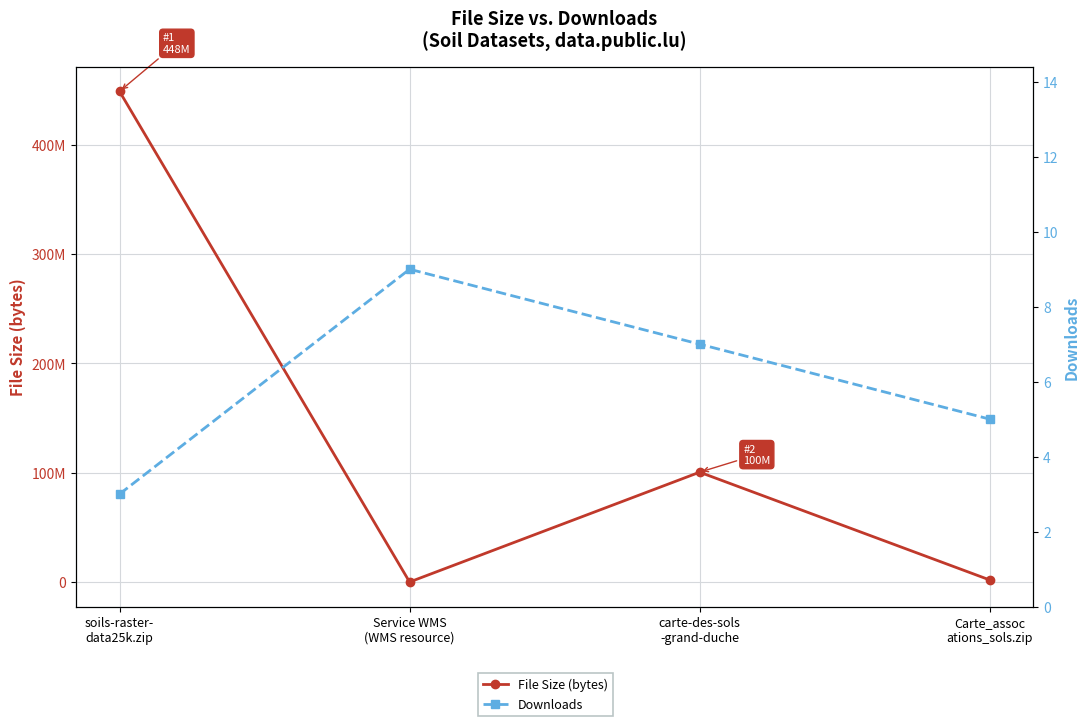

List the labels in order of Downloads value, largest first.

Service WMS
(WMS resource), carte-des-sols
-grand-duche, Carte_assoc
ations_sols.zip, soils-raster-
data25k.zip